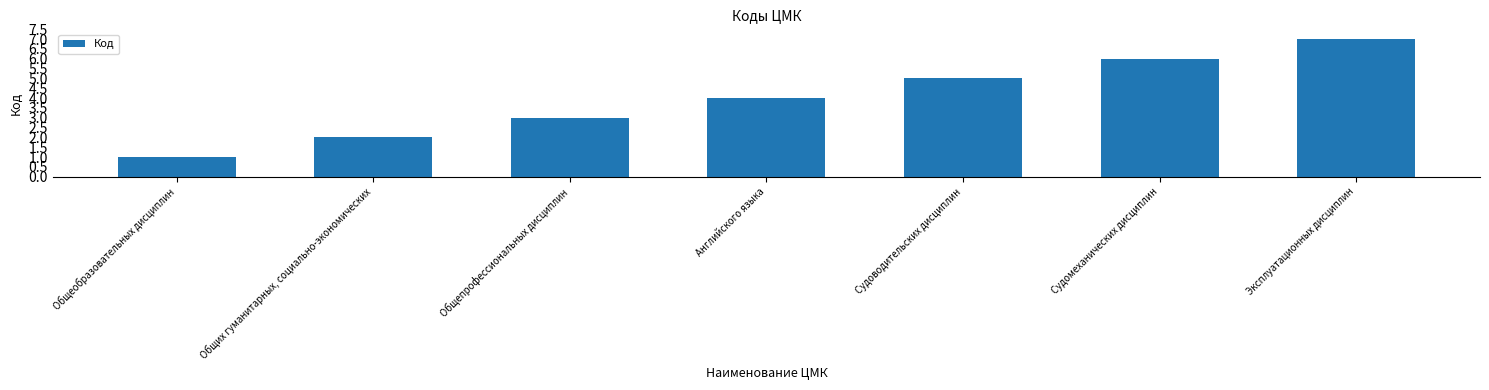

What is the change in value from Общеобразовательных дисциплин to Эксплуатационных дисциплин?

+6